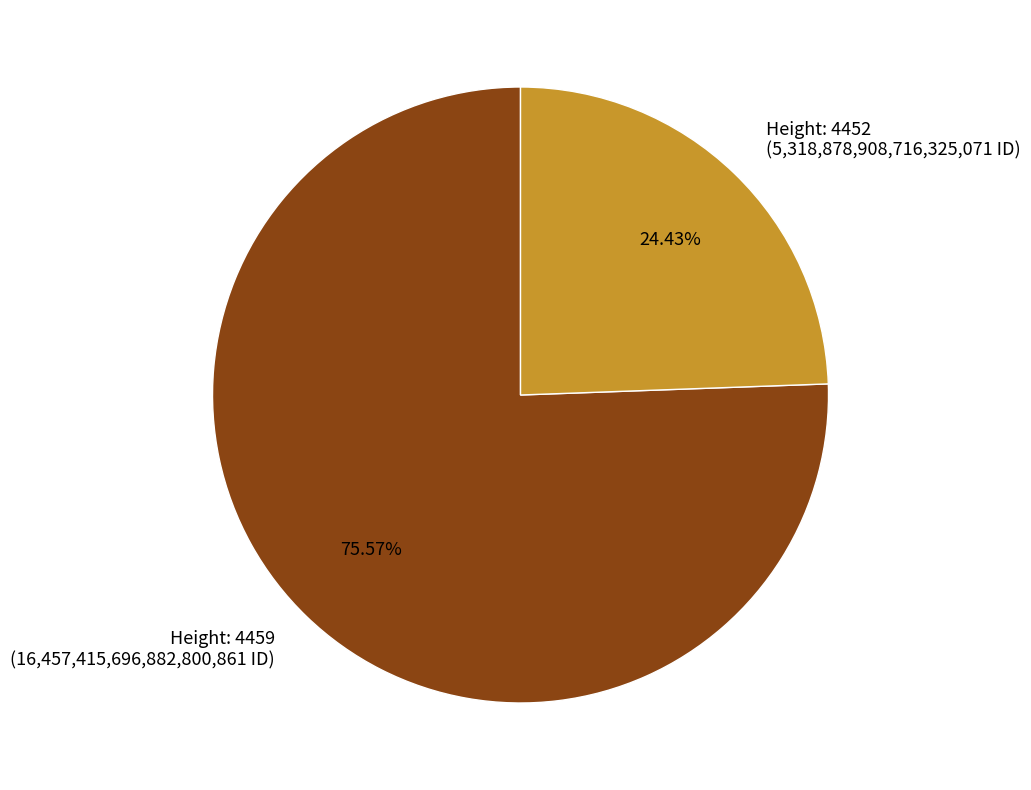

How many segments does this pie chart have?

2